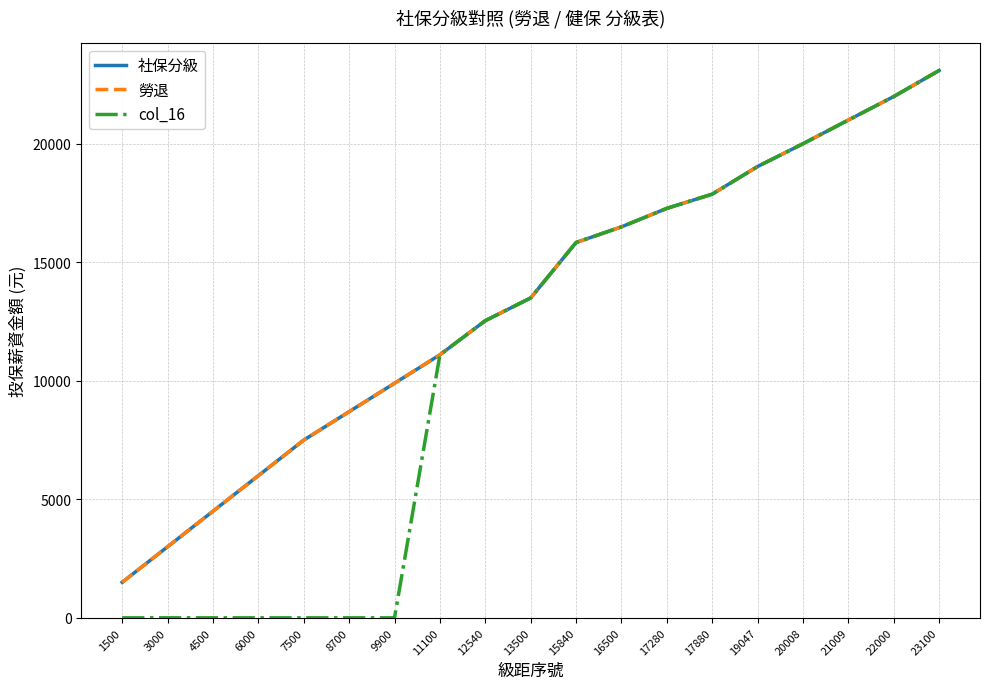

Does the chart display data point markers on the line(s)?

No